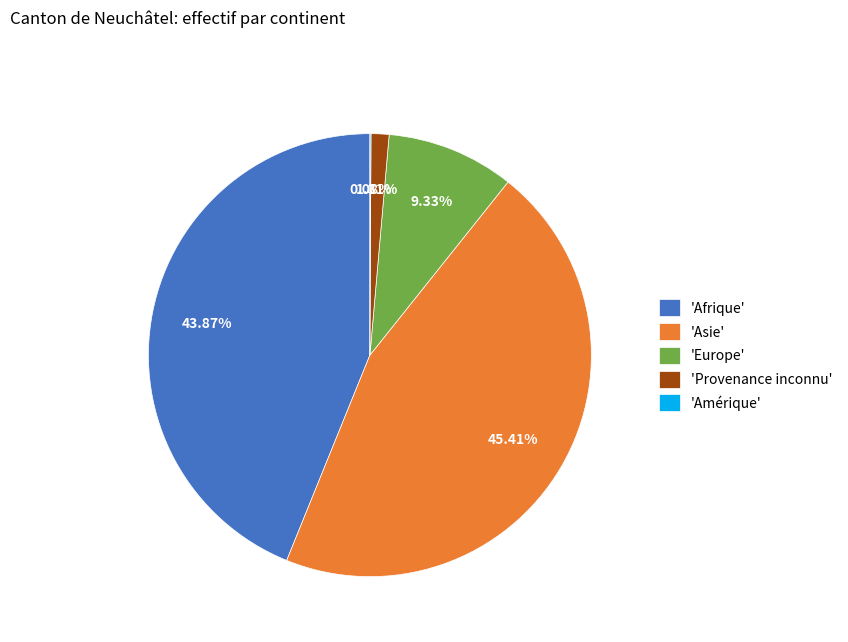

To the nearest percent, what is the average slice percentage?

20%